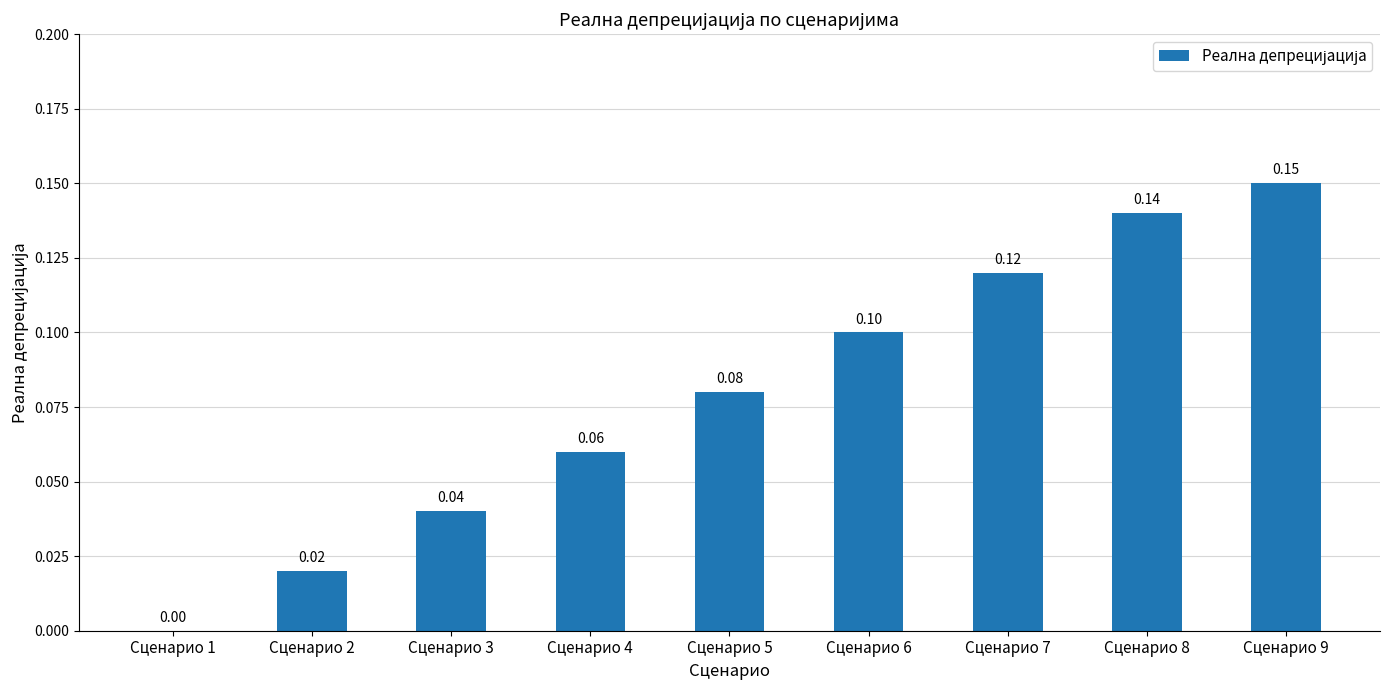

What is the change in value from Сценарио 2 to Сценарио 5?

+0.1